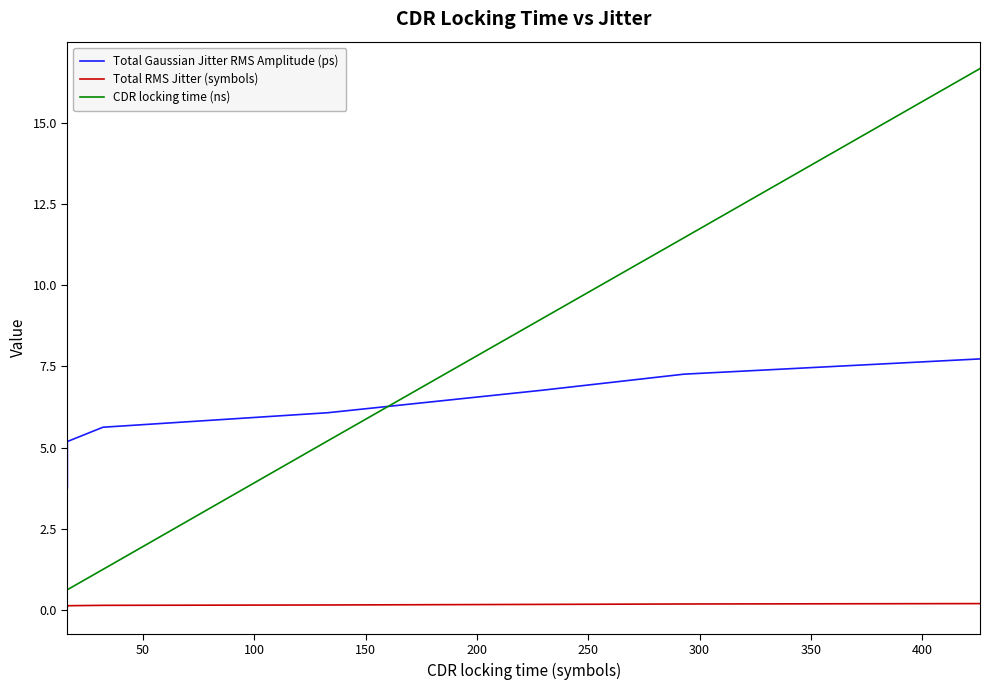

Reading left to right, transcribe all the data shown in this chart.

Total Gaussian Jitter RMS Amplitude (ps): 3.8	4.0	4.2	4.4	4.9	5.2	5.6	6.1	6.8	7.3	7.7
Total RMS Jitter (symbols): 0.1	0.1	0.1	0.1	0.1	0.1	0.1	0.2	0.2	0.2	0.2
CDR locking time (ns): 0.6	0.6	0.6	0.6	0.6	0.6	1.2	5.2	9.0	11.5	16.7